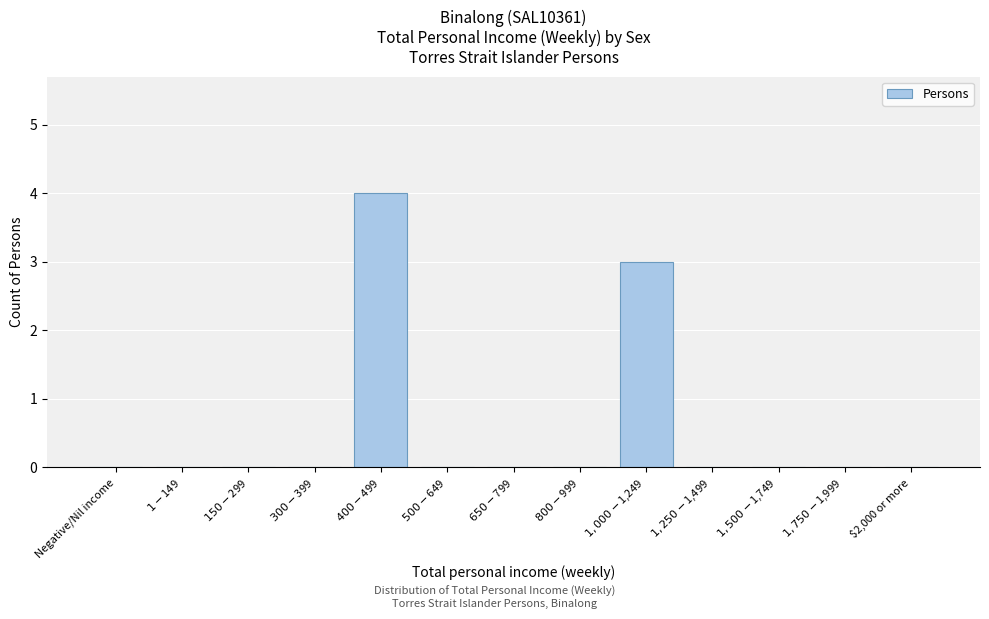

What is the greatest value displayed?

4